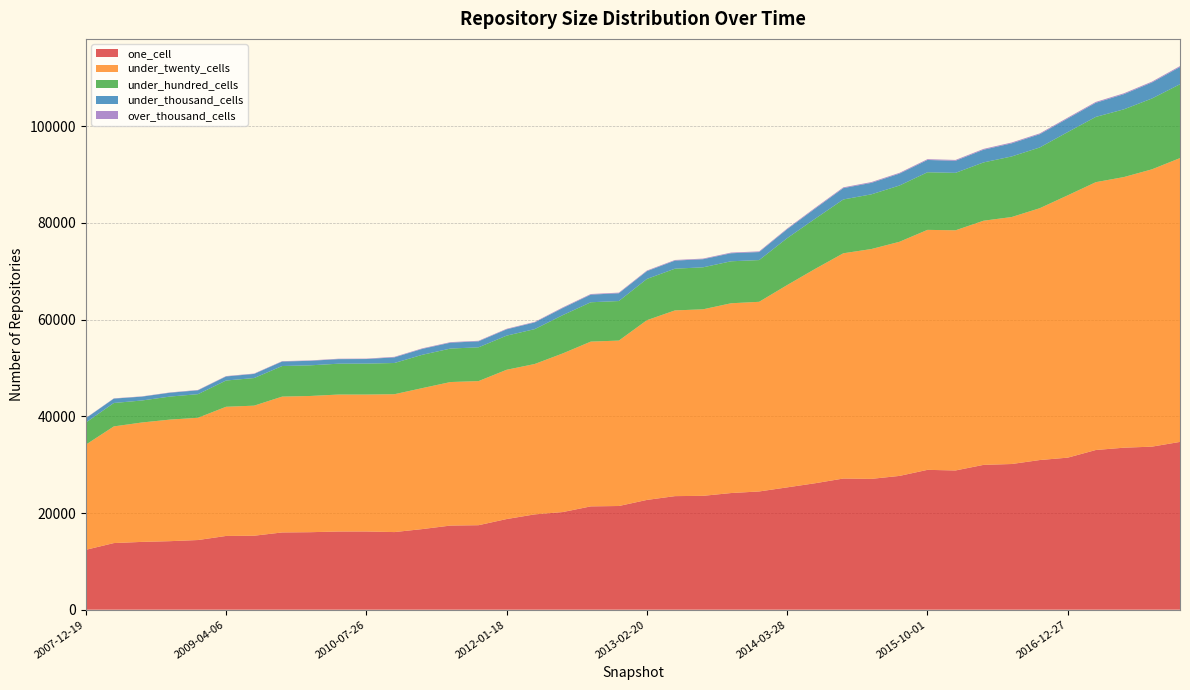

Reading left to right, what are all the values shown in this chart?

one_cell: 2007-12-19=12383	2008-04-01=13780	2008-06-27=14024	2008-10-10=14174	2008-12-17=14410	2009-04-06=15253	2009-06-17=15302	2009-09-25=15978	2009-12-16=16030	2010-04-01=16172	2010-07-26=16179	2010-11-17=16054	2011-02-21=16679	2011-06-10=17403	2011-09-05=17477	2012-01-18=18750	2012-03-26=19714	2012-07-13=20197	2012-10-31=21370	2012-12-11=21449	2013-02-20=22706	2013-05-21=23492	2013-07-09=23552	2013-09-10=24130	2013-12-20=24457	2014-03-28=25304	2014-09-08=26161	2015-01-19=27132	2015-04-09=27060	2015-07-03=27673	2015-10-01=28927	2016-01-04=28801	2016-04-05=29959	2016-07-04=30134	2016-10-07=30955	2016-12-27=31452	2017-04-12=33032	2017-07-24=33508	2017-10-12=33727	2017-12-22=34707
under_twenty_cells: 2007-12-19=21747	2008-04-01=24132	2008-06-27=24700	2008-10-10=25147	2008-12-17=25291	2009-04-06=26721	2009-06-17=26905	2009-09-25=28098	2009-12-16=28178	2010-04-01=28329	2010-07-26=28325	2010-11-17=28517	2011-02-21=29163	2011-06-10=29689	2011-09-05=29812	2012-01-18=30879	2012-03-26=31107	2012-07-13=32813	2012-10-31=34086	2012-12-11=34218	2013-02-20=37178	2013-05-21=38417	2013-07-09=38583	2013-09-10=39255	2013-12-20=39231	2014-03-28=41852	2014-09-08=44350	2015-01-19=46593	2015-04-09=47544	2015-07-03=48427	2015-10-01=49641	2016-01-04=49677	2016-04-05=50505	2016-07-04=51088	2016-10-07=52091	2016-12-27=54266	2017-04-12=55404	2017-07-24=55984	2017-10-12=57364	2017-12-22=58708
under_hundred_cells: 2007-12-19=4566	2008-04-01=4844	2008-06-27=4548	2008-10-10=4764	2008-12-17=4882	2009-04-06=5434	2009-06-17=5710	2009-09-25=6328	2009-12-16=6339	2010-04-01=6380	2010-07-26=6397	2010-11-17=6458	2011-02-21=6892	2011-06-10=6925	2011-09-05=6985	2012-01-18=7057	2012-03-26=7213	2012-07-13=7918	2012-10-31=8138	2012-12-11=8179	2013-02-20=8537	2013-05-21=8630	2013-07-09=8684	2013-09-10=8684	2013-12-20=8632	2014-03-28=9704	2014-09-08=10377	2015-01-19=11132	2015-04-09=11314	2015-07-03=11634	2015-10-01=11916	2016-01-04=11884	2016-04-05=12057	2016-07-04=12530	2016-10-07=12561	2016-12-27=13084	2017-04-12=13497	2017-07-24=14009	2017-10-12=14648	2017-12-22=15277
under_thousand_cells: 2007-12-19=900	2008-04-01=905	2008-06-27=801	2008-10-10=796	2008-12-17=797	2009-04-06=835	2009-06-17=855	2009-09-25=930	2009-12-16=935	2010-04-01=947	2010-07-26=949	2010-11-17=1163	2011-02-21=1224	2011-06-10=1218	2011-09-05=1239	2012-01-18=1308	2012-03-26=1384	2012-07-13=1468	2012-10-31=1578	2012-12-11=1612	2013-02-20=1605	2013-05-21=1672	2013-07-09=1680	2013-09-10=1661	2013-12-20=1660	2014-03-28=1849	2014-09-08=2102	2015-01-19=2343	2015-04-09=2374	2015-07-03=2464	2015-10-01=2544	2016-01-04=2500	2016-04-05=2627	2016-07-04=2713	2016-10-07=2741	2016-12-27=2807	2017-04-12=2921	2017-07-24=3135	2017-10-12=3316	2017-12-22=3566
over_thousand_cells: 2007-12-19=51	2008-04-01=54	2008-06-27=54	2008-10-10=61	2008-12-17=76	2009-04-06=77	2009-06-17=78	2009-09-25=78	2009-12-16=83	2010-04-01=83	2010-07-26=83	2010-11-17=112	2011-02-21=112	2011-06-10=112	2011-09-05=112	2012-01-18=112	2012-03-26=112	2012-07-13=129	2012-10-31=128	2012-12-11=128	2013-02-20=128	2013-05-21=128	2013-07-09=128	2013-09-10=140	2013-12-20=140	2014-03-28=141	2014-09-08=162	2015-01-19=162	2015-04-09=162	2015-07-03=162	2015-10-01=162	2016-01-04=173	2016-04-05=173	2016-07-04=173	2016-10-07=173	2016-12-27=181	2017-04-12=182	2017-07-24=182	2017-10-12=178	2017-12-22=192